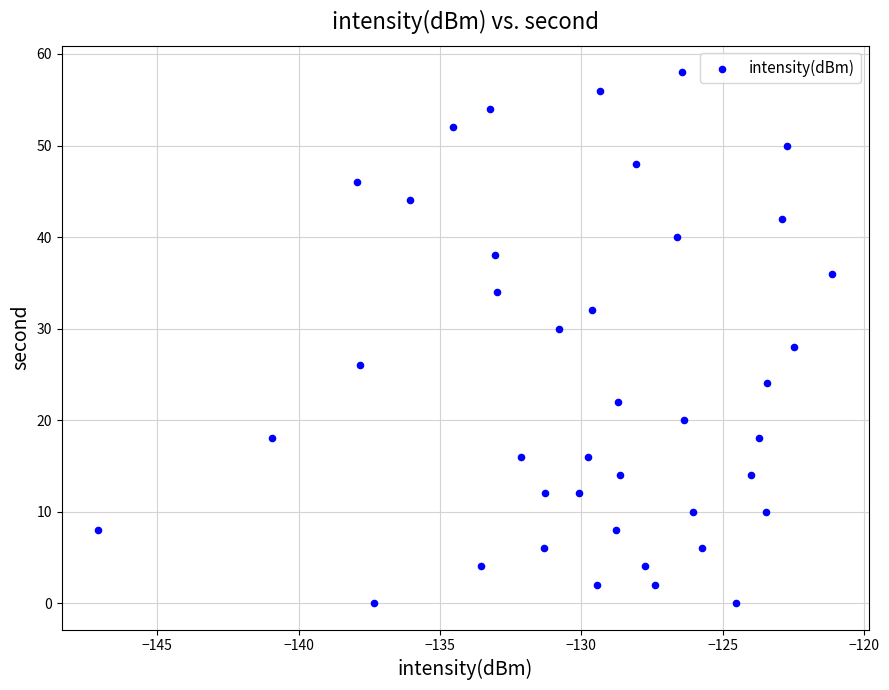

What is the range of Y values (max minus min)?

58